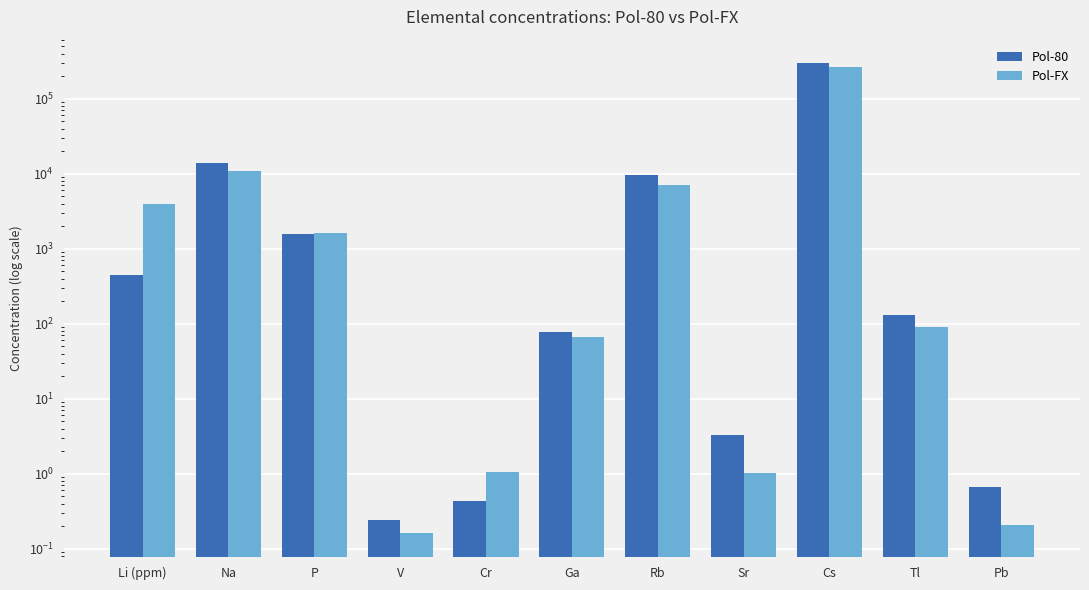

Which category has the highest value in the Pol-80 series?

Cs